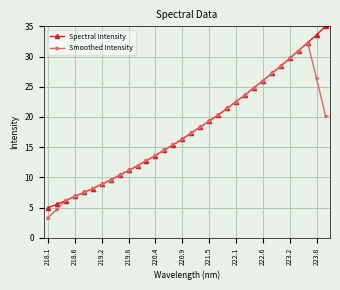

True or false: Smoothed Intensity has more than 0 points higher than both neighbors.

True